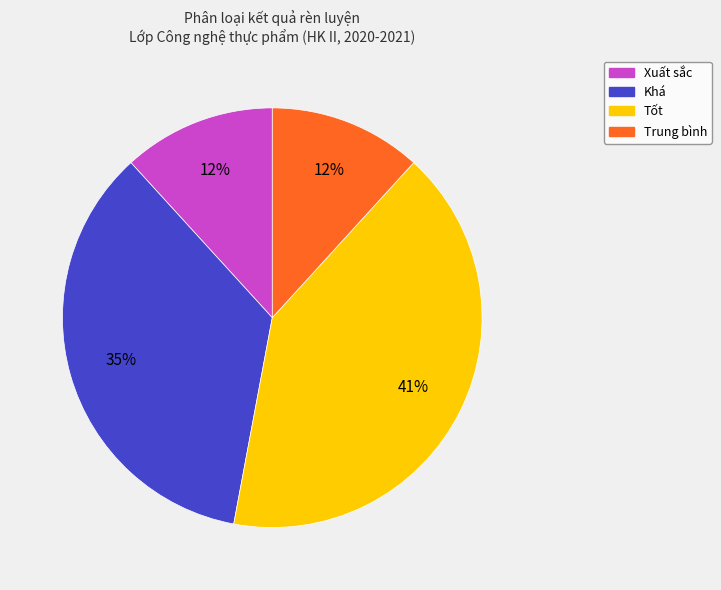

Which slice is the largest?

Tốt